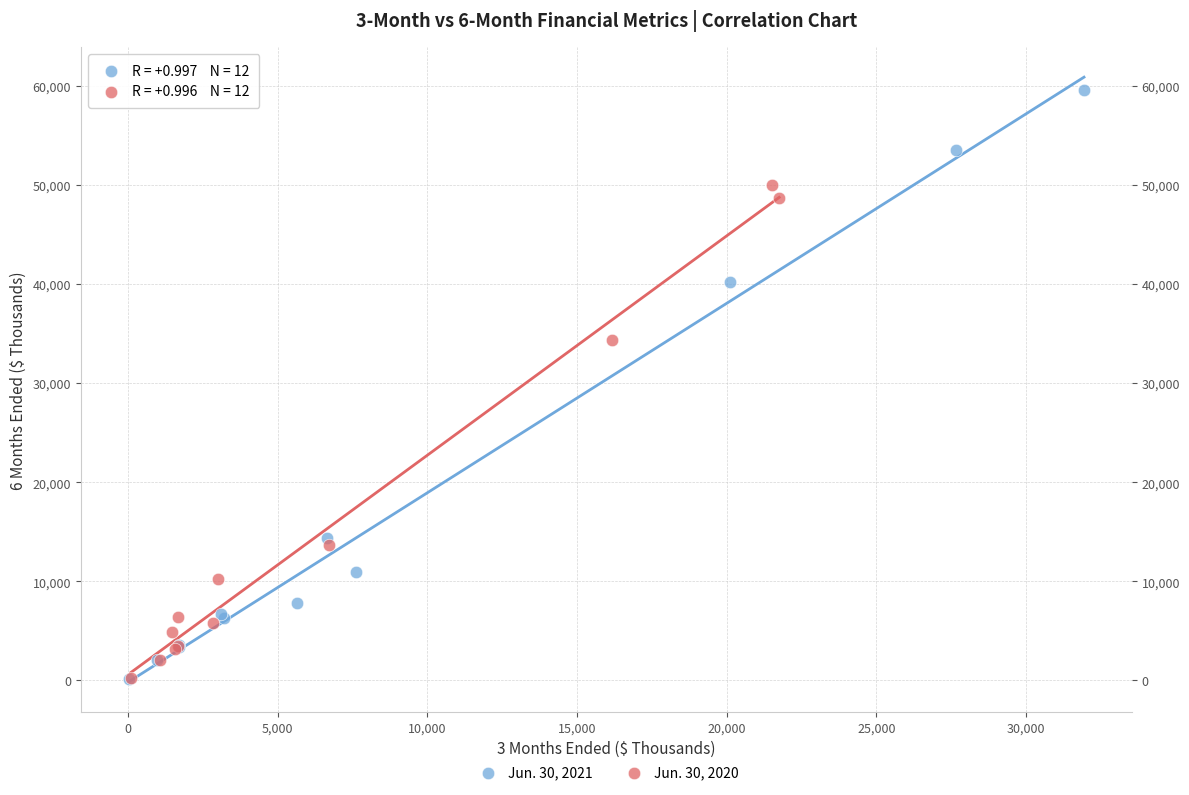

Which series has the largest Y range (max minus min)?

Jun. 30, 2021